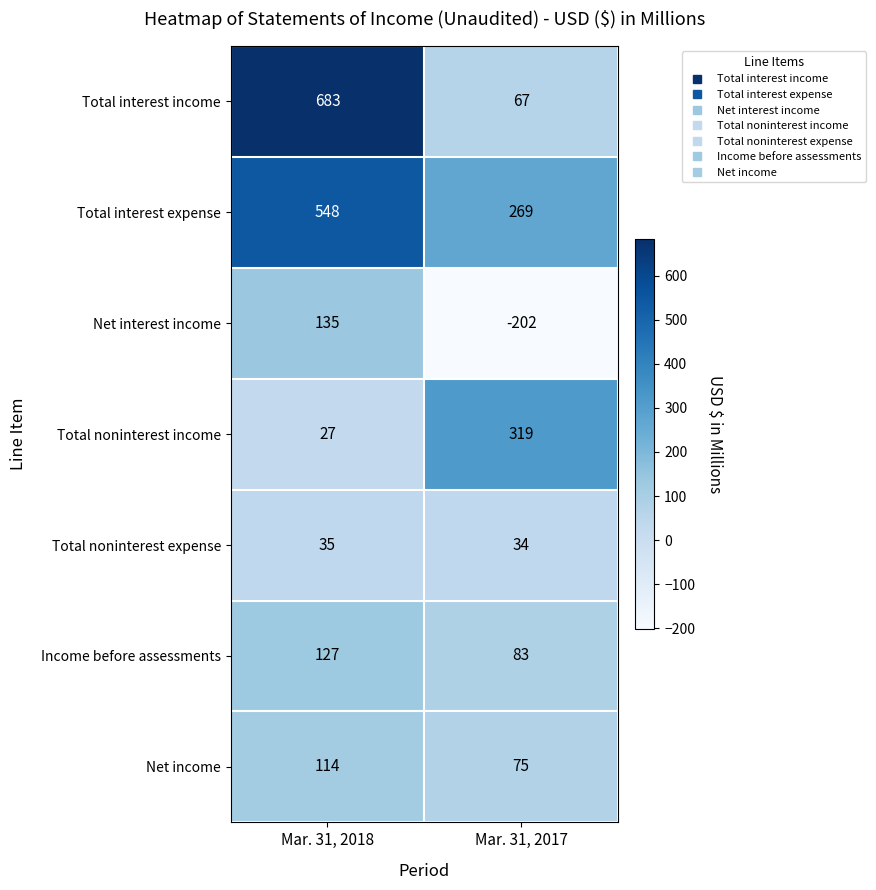

Reading left to right, list all the values displayed in this chart.

Total interest income: Mar. 31, 2018=683	Mar. 31, 2017=67
Total interest expense: Mar. 31, 2018=548	Mar. 31, 2017=269
Net interest income: Mar. 31, 2018=135	Mar. 31, 2017=-202
Total noninterest income: Mar. 31, 2018=27	Mar. 31, 2017=319
Total noninterest expense: Mar. 31, 2018=35	Mar. 31, 2017=34
Income before assessments: Mar. 31, 2018=127	Mar. 31, 2017=83
Net income: Mar. 31, 2018=114	Mar. 31, 2017=75